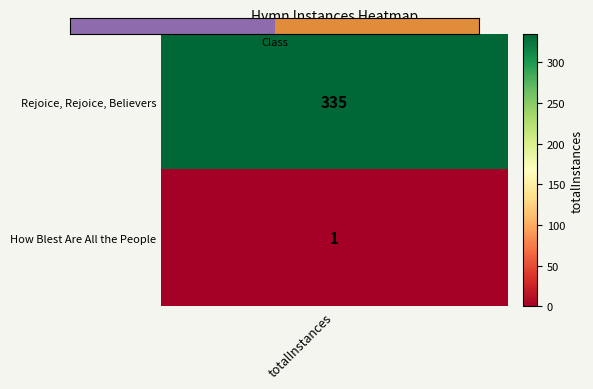

The value at 1 is 1. True or false?

True